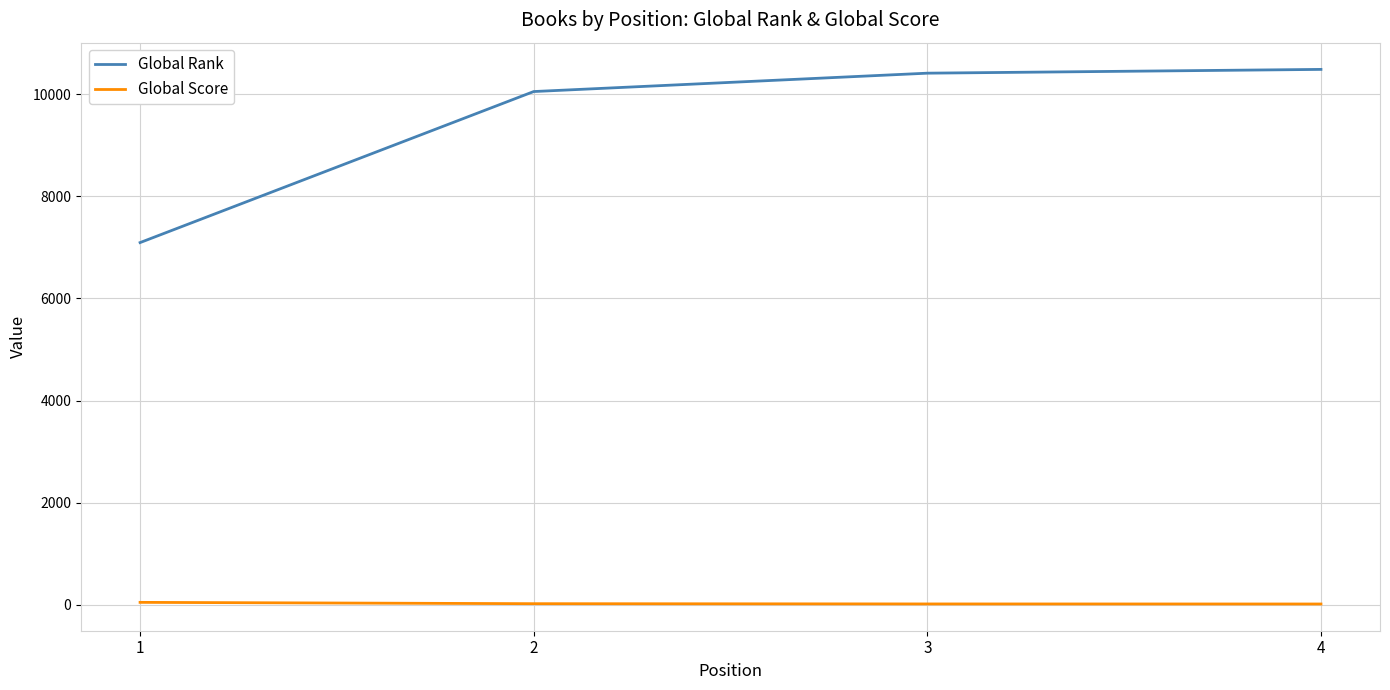

What are all the series names shown in the legend?

Global Rank, Global Score